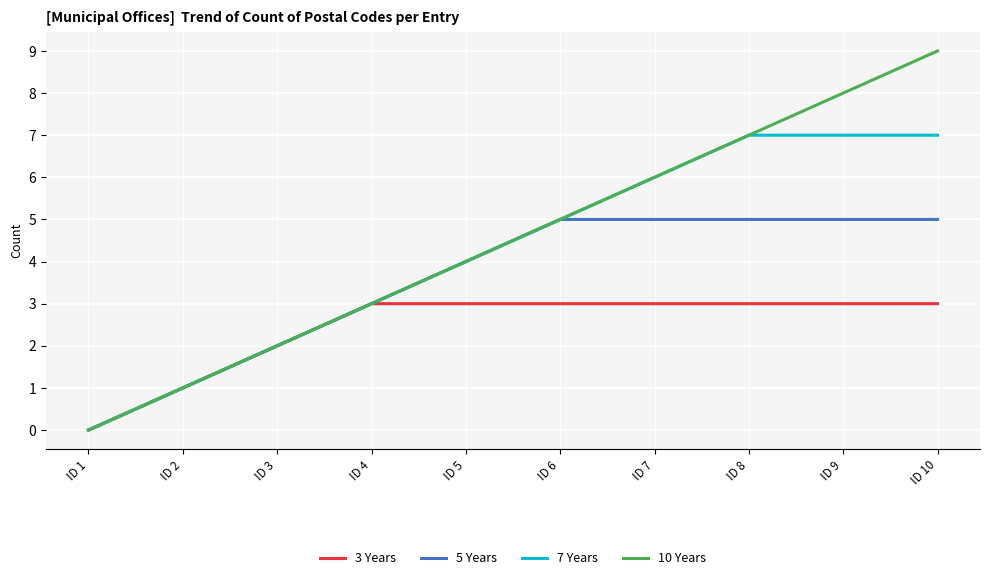

Reading right to left, list all the values displayed in this chart.

3 Years: 3	3	3	3	3	3	3	2	1	0
5 Years: 5	5	5	5	5	4	3	2	1	0
7 Years: 7	7	7	6	5	4	3	2	1	0
10 Years: 9	8	7	6	5	4	3	2	1	0